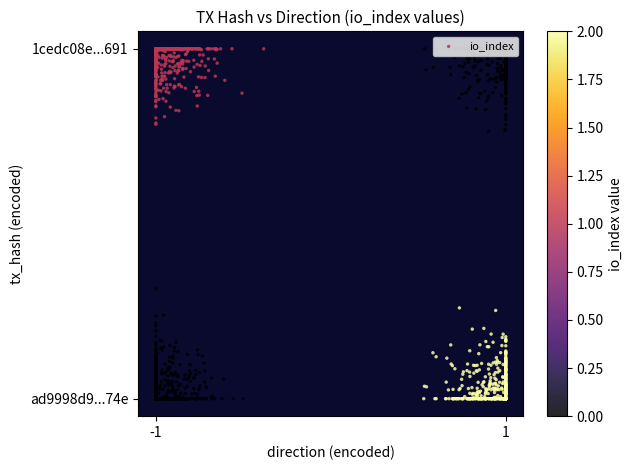

Where is 1cedc08e5776cf4a12531d4c55059c413d49691 nearest to the value 0?

-1